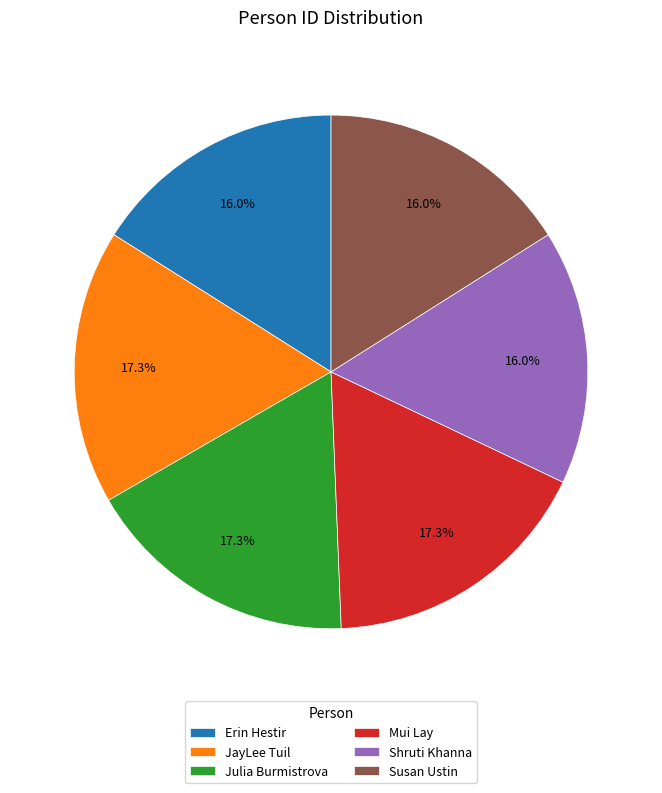

Combined, what portion of the pie is JayLee Tuil and Julia Burmistrova?

34.6%